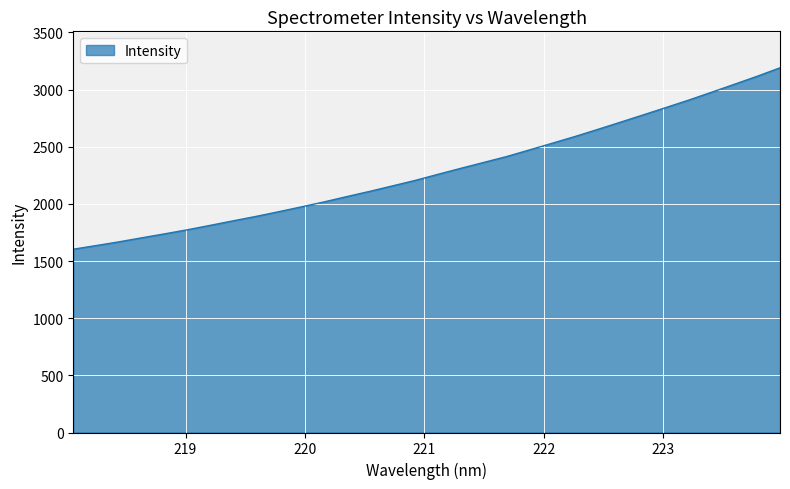

What is the difference between the maximum and minimum values?

1587.0